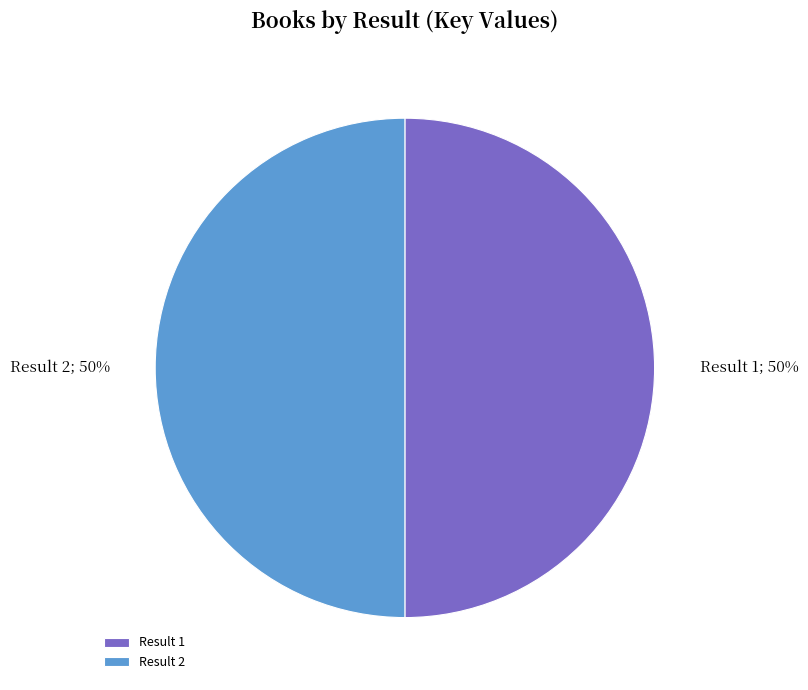

Count the number of slices in the pie.

2